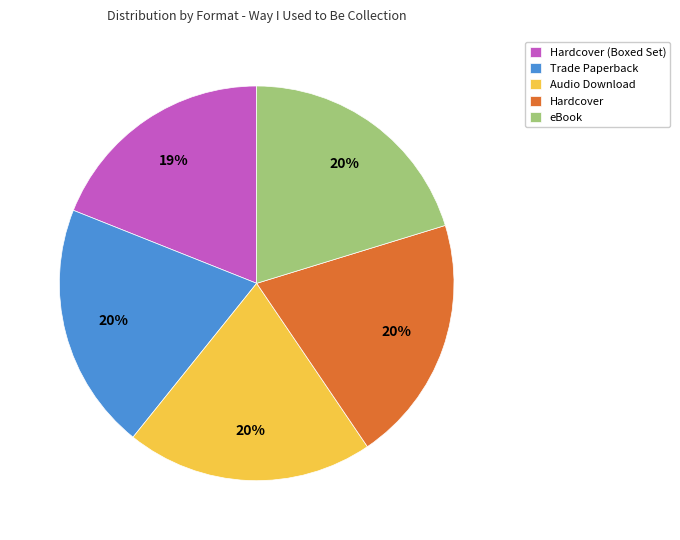

To the nearest percent, what is the difference between the largest and smallest slice percentages?

1%